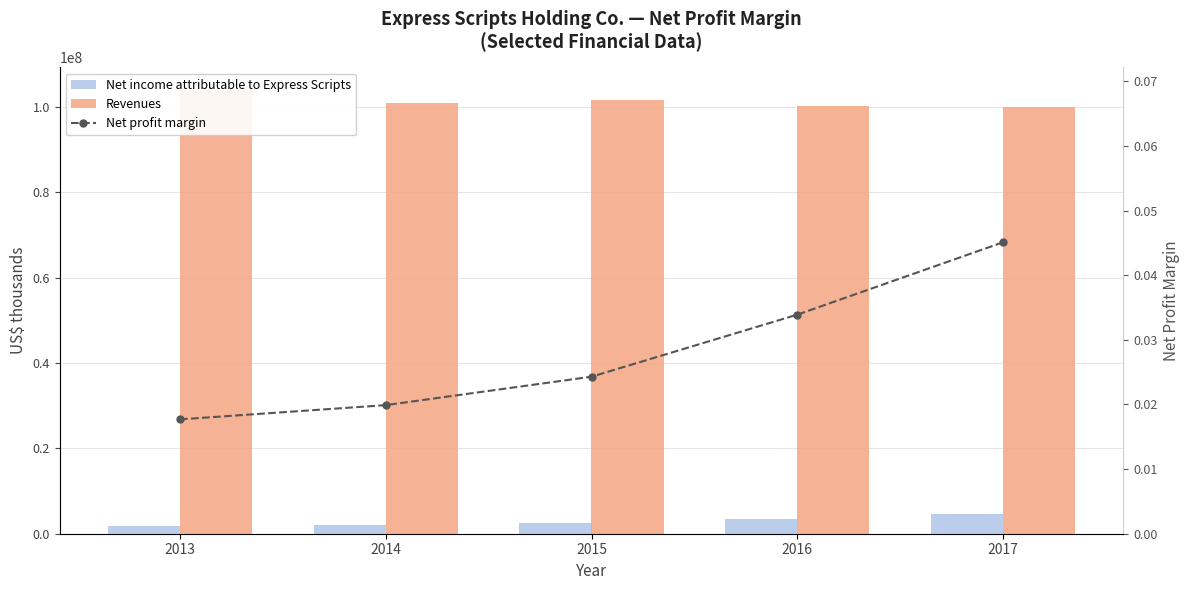

What is the difference between the highest and lowest values at 2017?

100064600.0